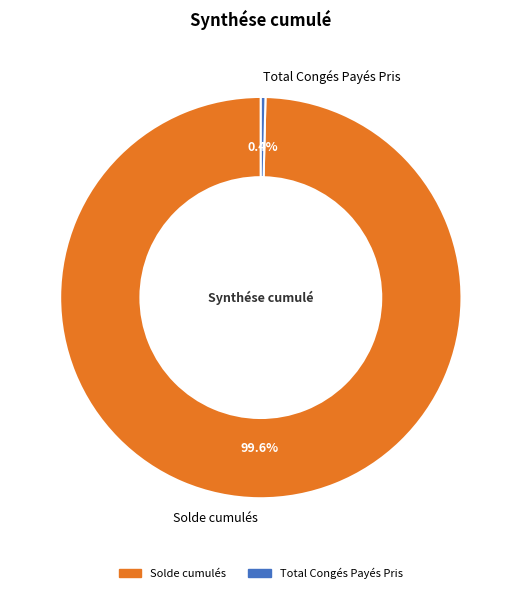

Which slice is the largest?

Solde cumulés